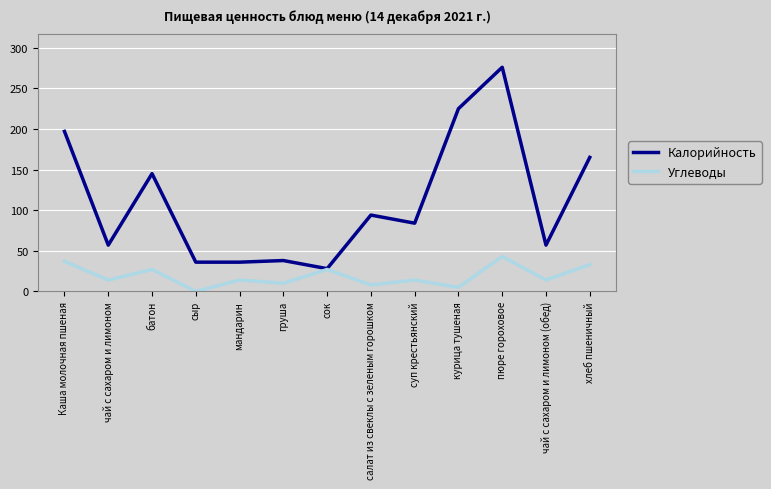

At how many categories does at least one series exceed 4?

13